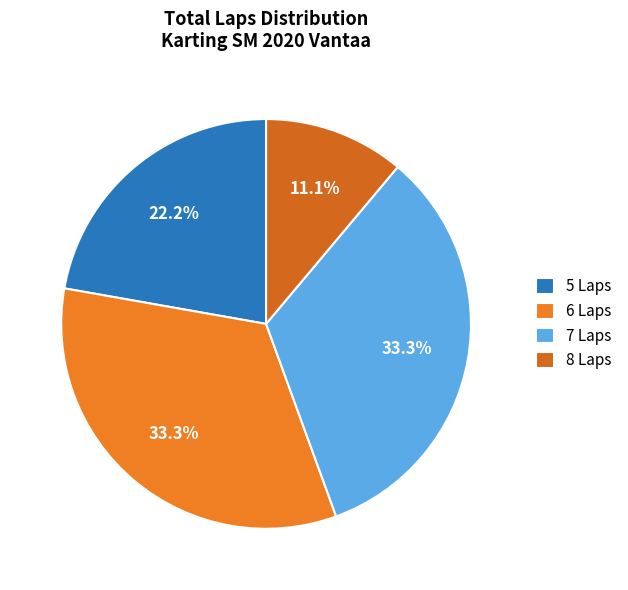

How many slices are in this pie chart?

4